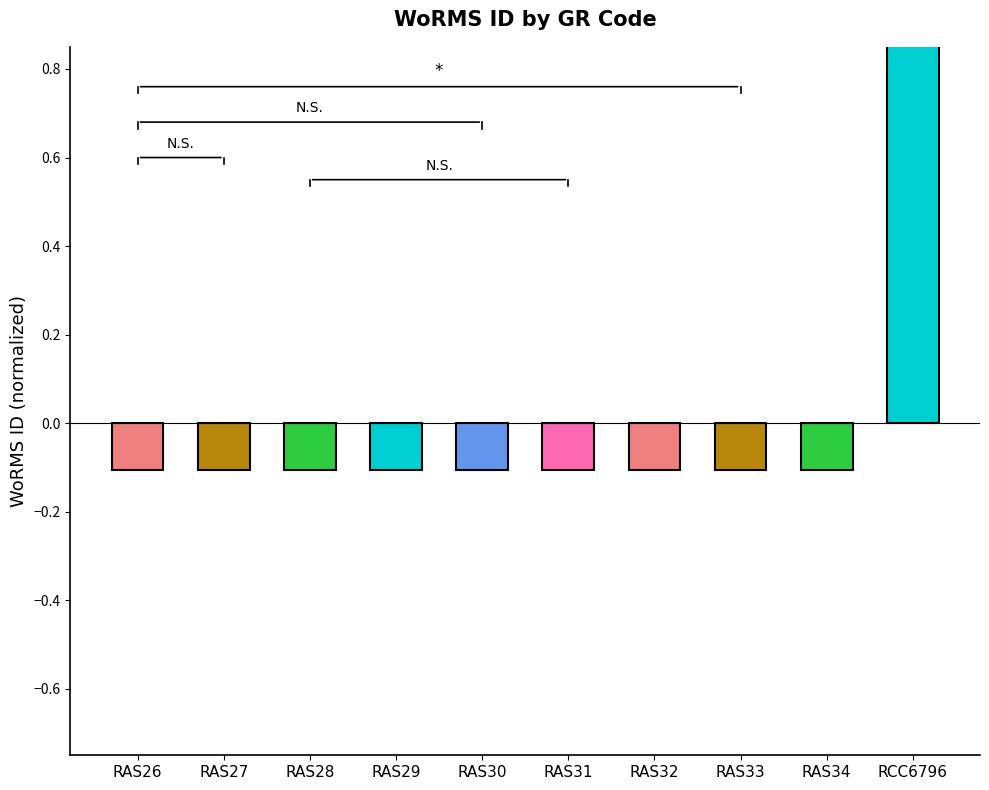

Reading right to left, list all the values displayed in this chart.

RCC6796=0.9	RAS34=-0.1	RAS33=-0.1	RAS32=-0.1	RAS31=-0.1	RAS30=-0.1	RAS29=-0.1	RAS28=-0.1	RAS27=-0.1	RAS26=-0.1